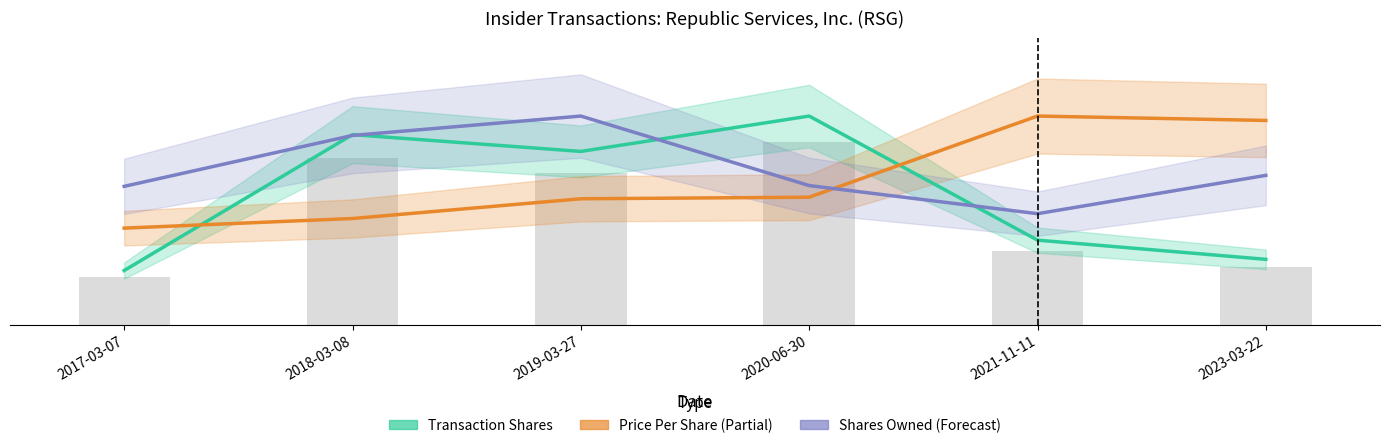

Which series has the widest spread of values?

Transaction Shares (Estimate)